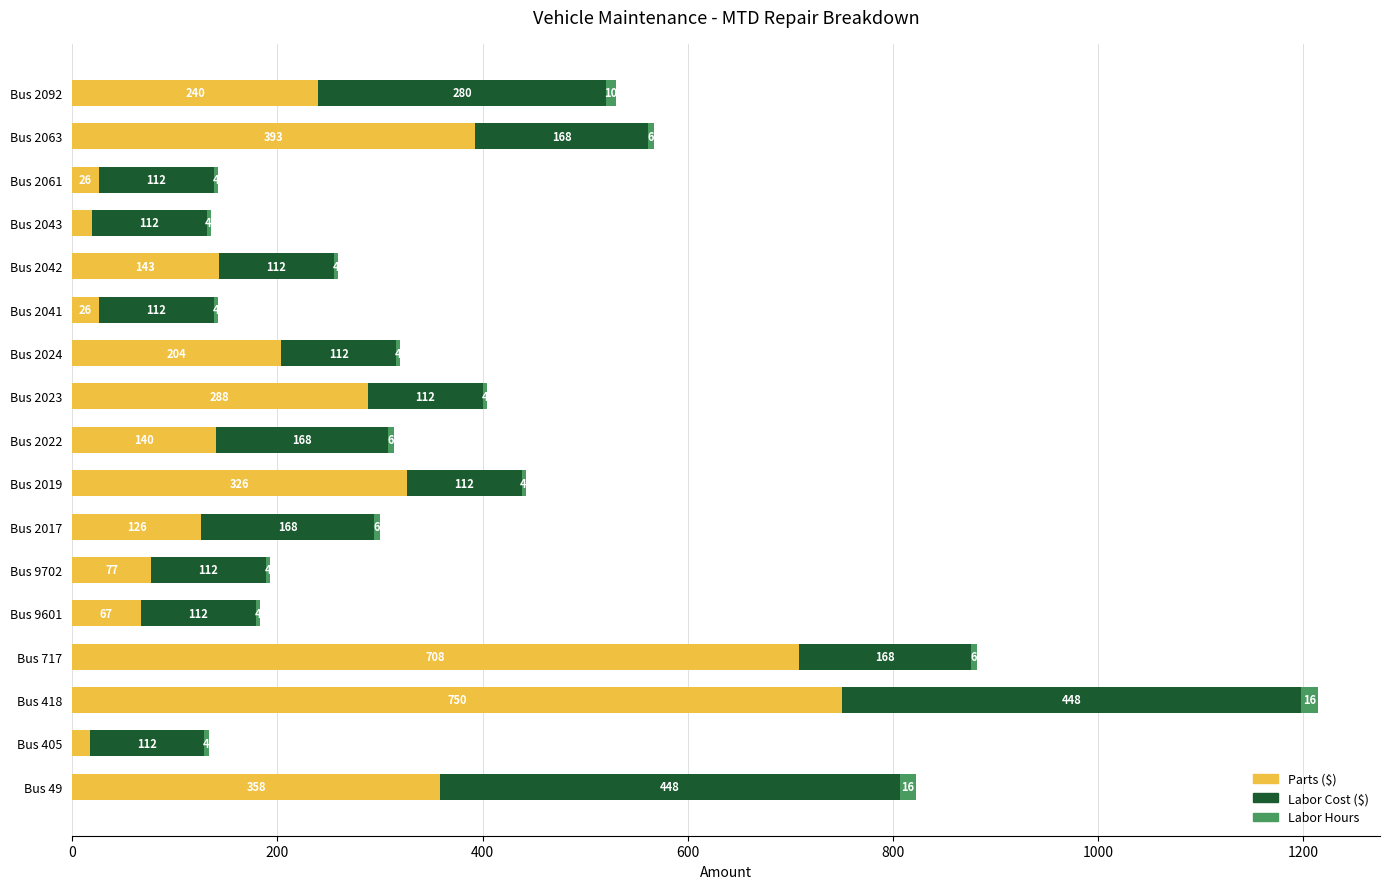

What is the total value across all series at Bus 2042?

259.0